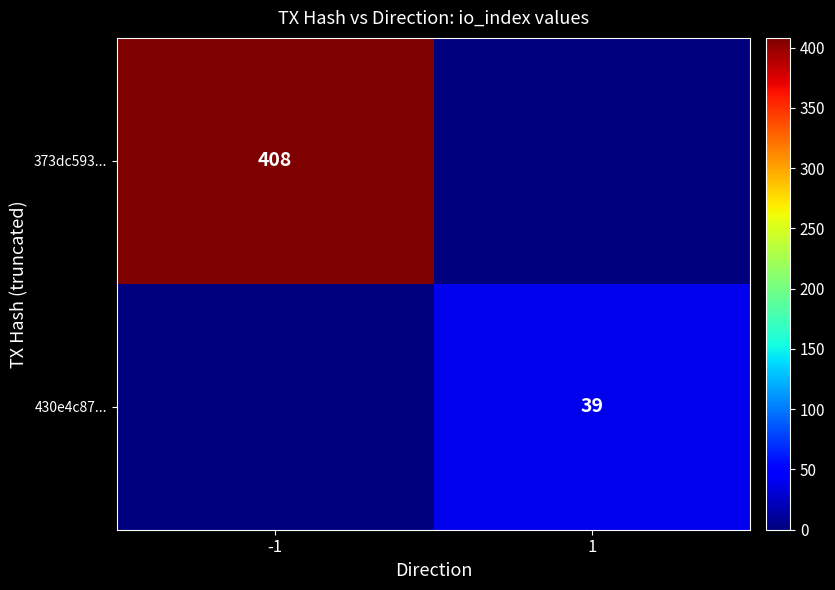

True or false: 373dc593... has a value of 408 at -1.

True